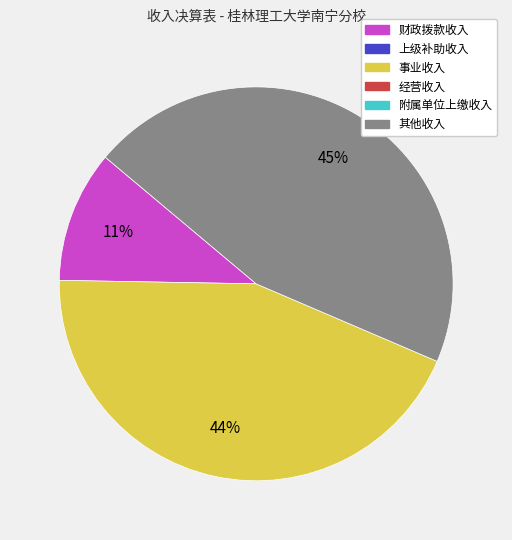

Is there any slice that represents more than half of the pie?

No